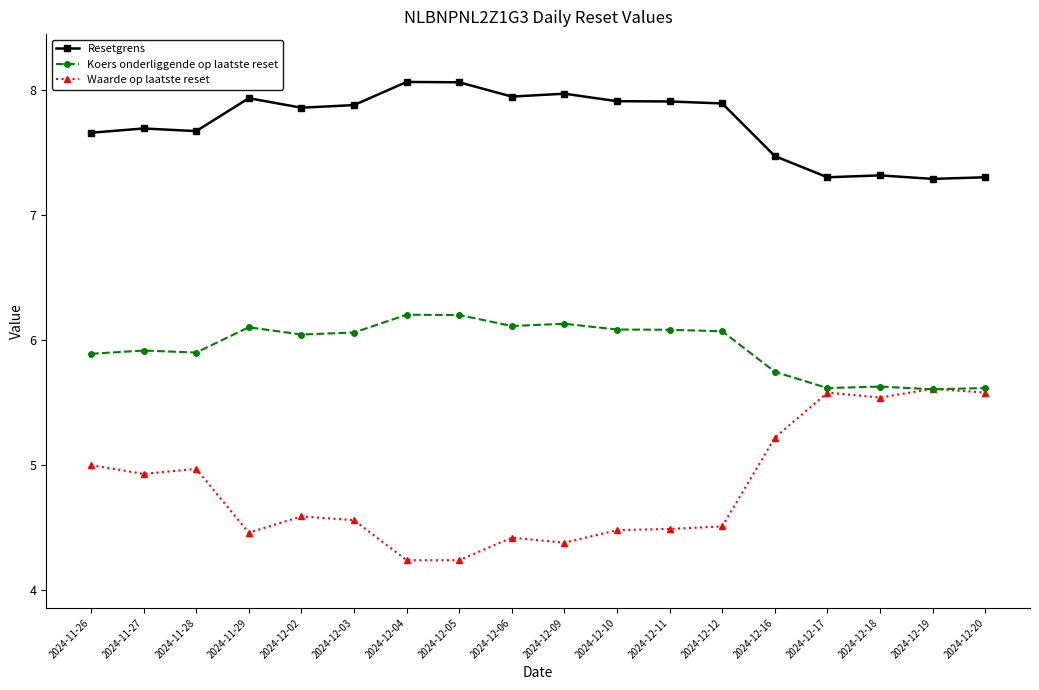

What is the value of the Resetgrens point at the 10th from the left?

8.0